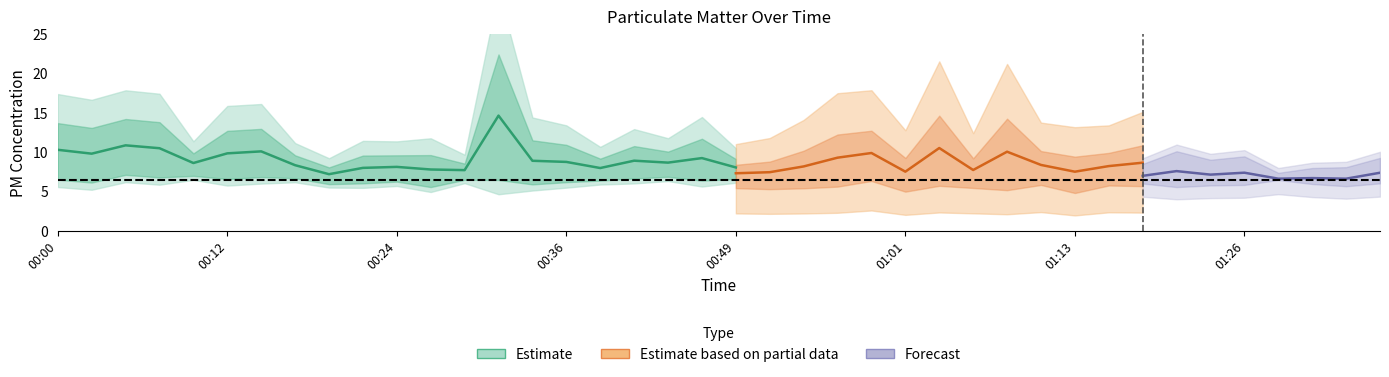

The P1 series shows 5.8 at 00:39. True or false?

False